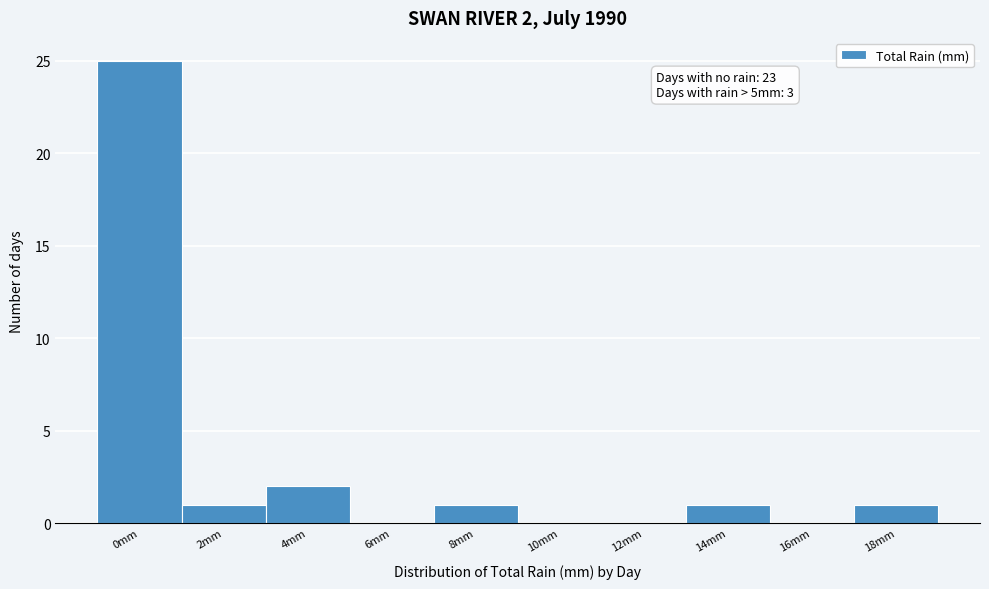

Reading left to right, what are all the values shown in this chart?

0mm=25	2mm=1	4mm=2	6mm=0	8mm=1	10mm=0	12mm=0	14mm=1	16mm=0	18mm=1